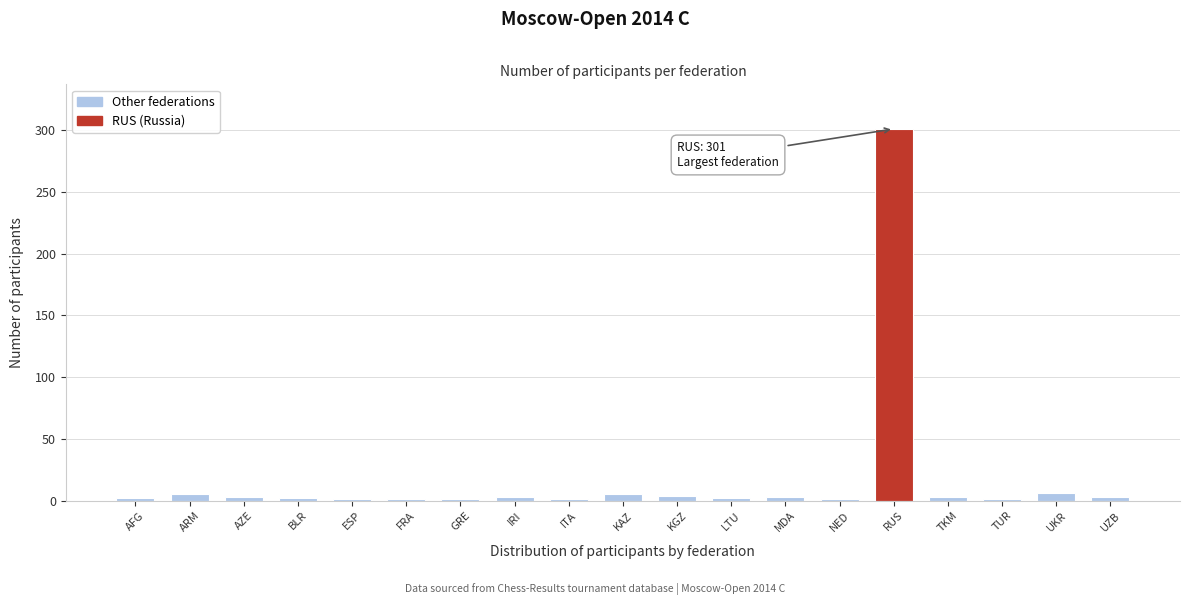

What is the sum of all values?

348